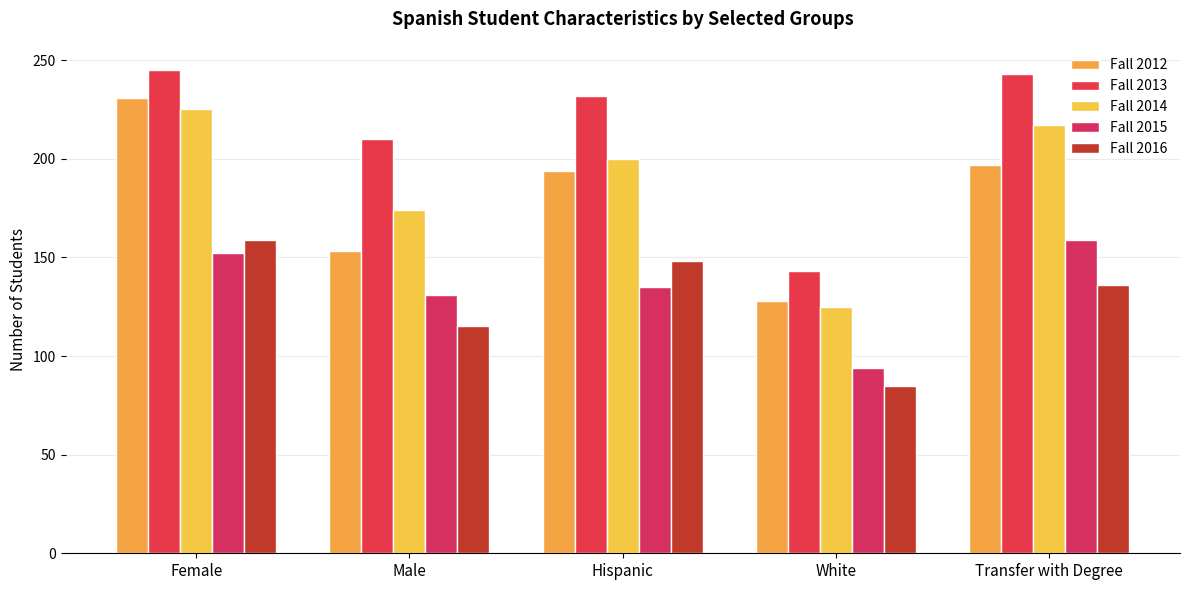

What is the value of the Fall 2016 bar at the 2nd from the left?

115